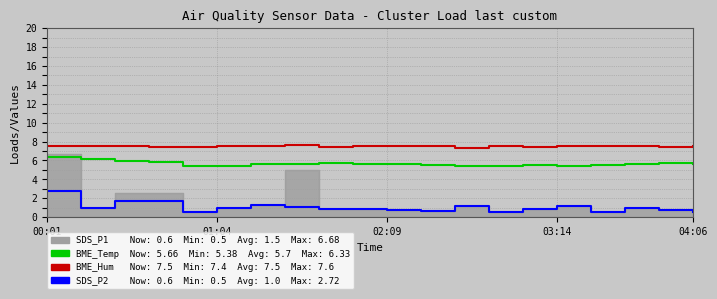

How many lines are shown in the chart?

3